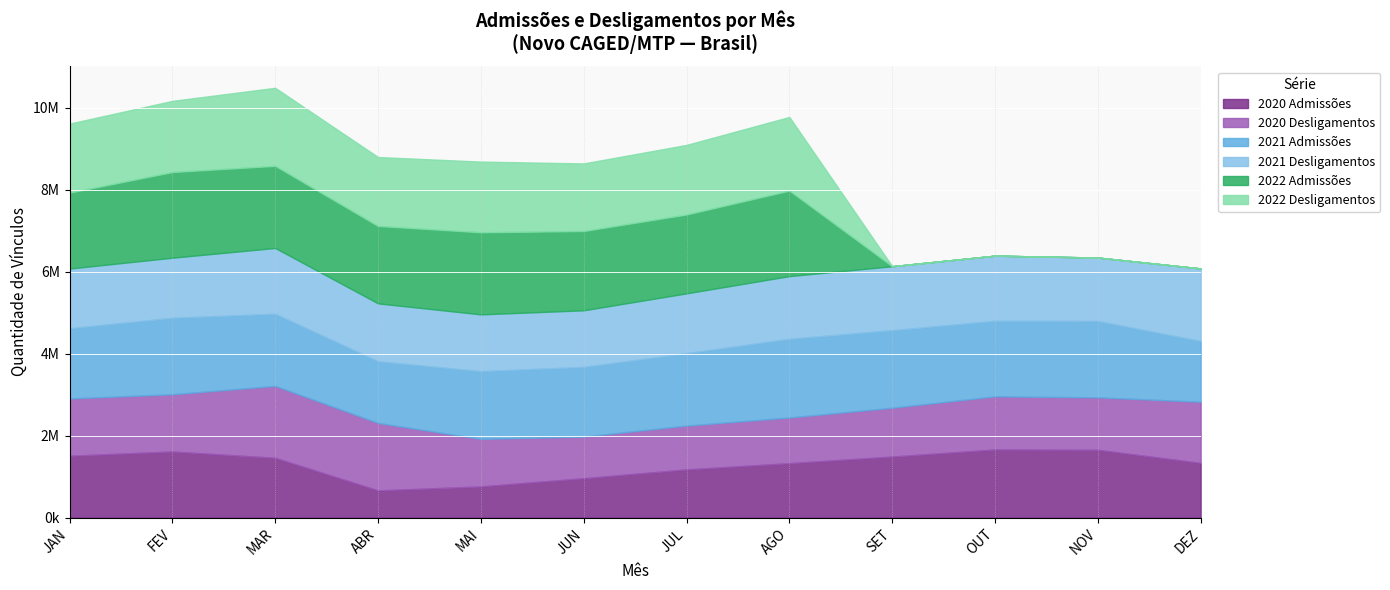

Which category has the highest value in the 2022 Desligamentos series?

MAR